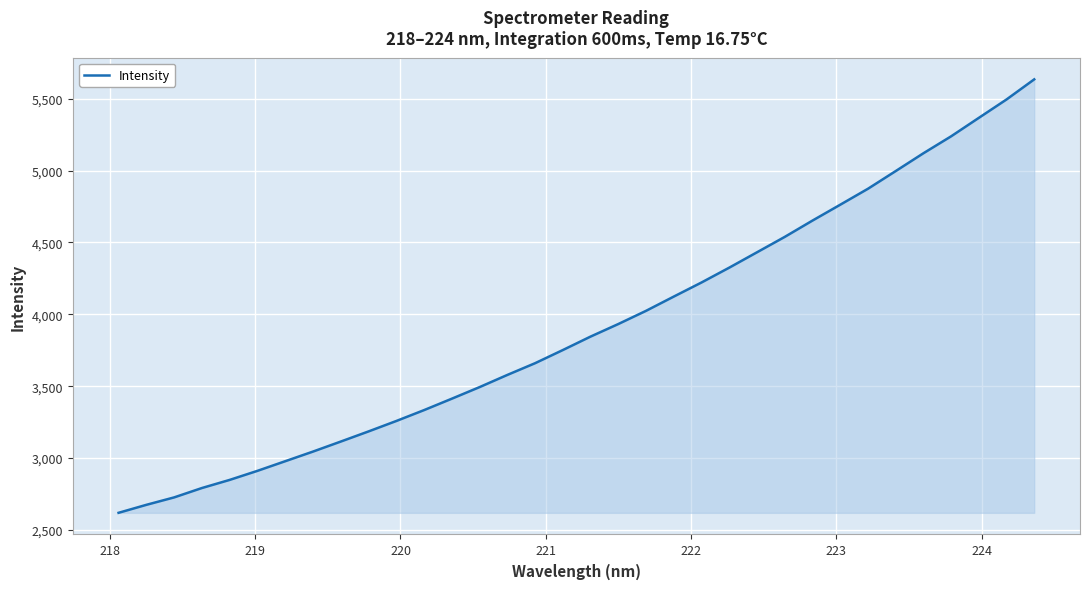

What is the minimum value shown in the chart?

2619.4